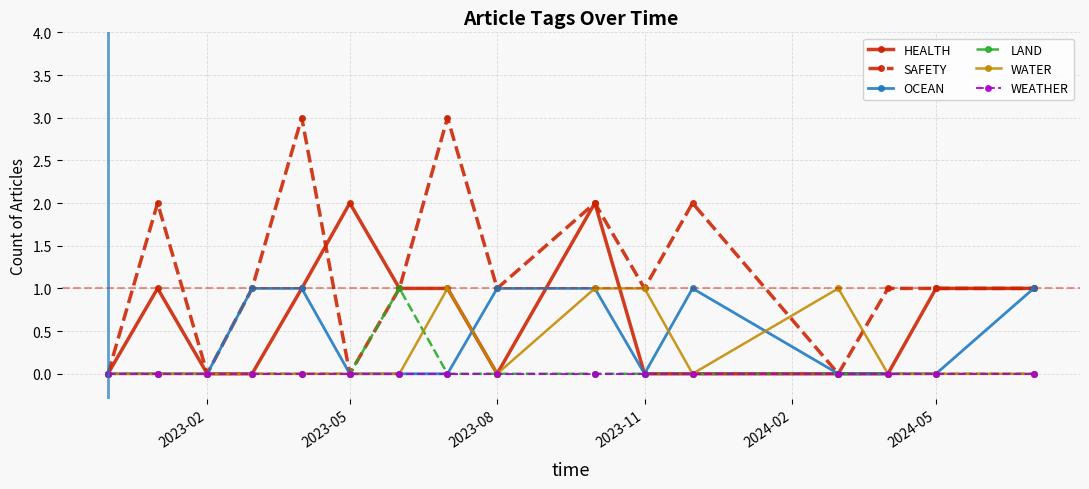

How many data points does each series have?

16